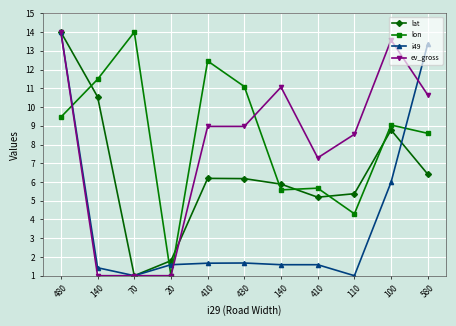

True or false: lon has a value of 1.5 at 140.

False